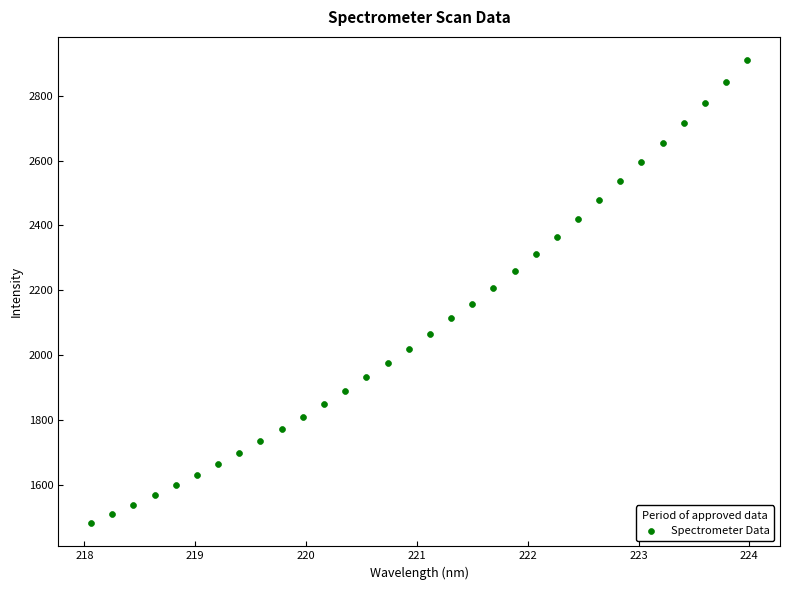

What is the range of X values (max minus min)?

5.9